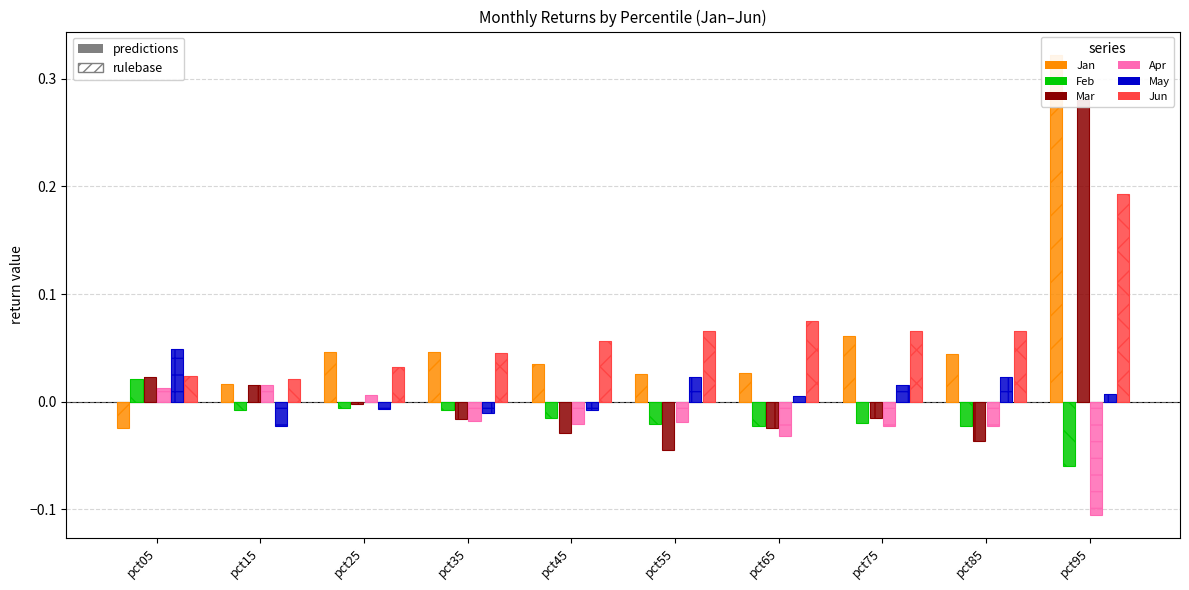

Count the number of data series in this chart.

12